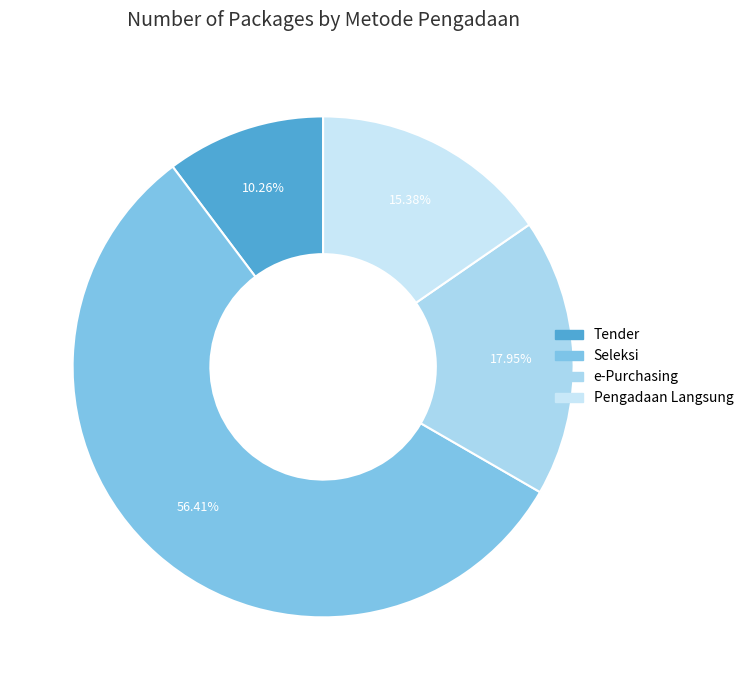

Does Pengadaan Langsung account for over 50% of the chart?

No